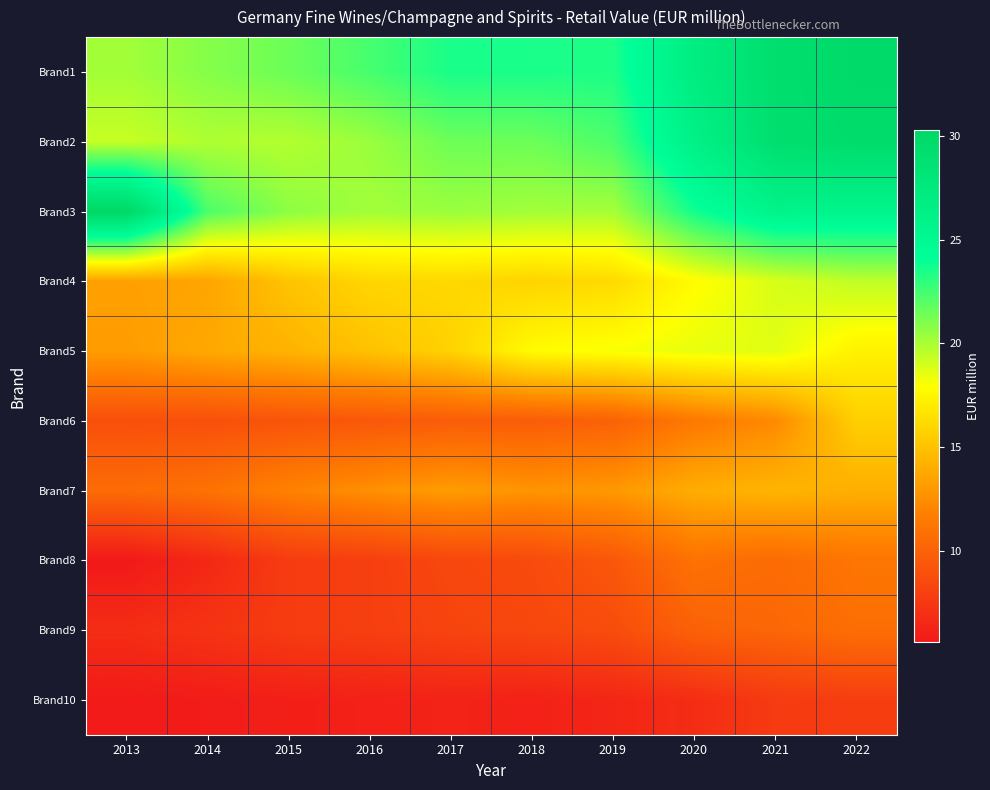

Reading left to right, what are all the values shown in this chart?

Brand1: 2013=20.2	2014=20.9	2015=21.5	2016=22.4	2017=23.5	2018=23.5	2019=23.4	2020=26.9	2021=29.2	2022=30.0
Brand2: 2013=19.3	2014=19.9	2015=19.8	2016=20.4	2017=21.5	2018=21.5	2019=22.3	2020=26.3	2021=29.2	2022=29.6
Brand3: 2013=30.3	2014=22.3	2015=20.7	2016=20.2	2017=20.4	2018=20.2	2019=20.1	2020=23.7	2021=25.9	2022=25.7
Brand4: 2013=13.4	2014=13.6	2015=15.1	2016=16.0	2017=16.1	2018=15.9	2019=16.2	2020=17.8	2021=18.9	2022=19.5
Brand5: 2013=13.2	2014=13.8	2015=14.3	2016=15.0	2017=15.8	2018=17.8	2019=18.1	2020=18.5	2021=18.7	2022=17.3
Brand6: 2013=8.9	2014=8.9	2015=9.2	2016=9.4	2017=9.7	2018=9.7	2019=10.0	2020=11.4	2021=12.3	2022=15.7
Brand7: 2013=10.6	2014=11.0	2015=11.9	2016=12.6	2017=13.2	2018=12.8	2019=13.0	2020=14.0	2021=14.4	2022=14.1
Brand8: 2013=5.6	2014=6.5	2015=7.7	2016=7.9	2017=8.4	2018=8.6	2019=9.4	2020=11.0	2021=10.6	2022=11.2
Brand9: 2013=6.8	2014=7.2	2015=7.7	2016=7.9	2017=8.2	2018=8.4	2019=8.7	2020=10.0	2021=10.3	2022=10.8
Brand10: 2013=5.7	2014=5.8	2015=6.0	2016=6.1	2017=6.2	2018=6.1	2019=6.4	2020=6.8	2021=7.6	2022=7.8